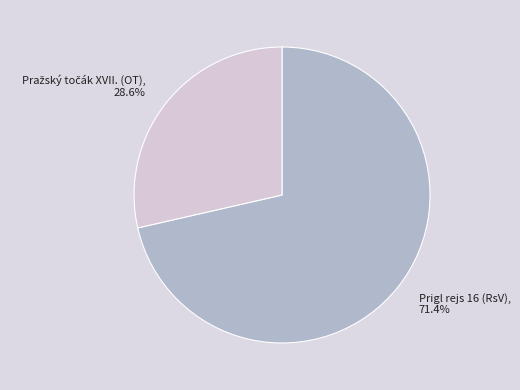

Which category has the biggest portion of the pie?

Prigl rejs 16 (RsV)